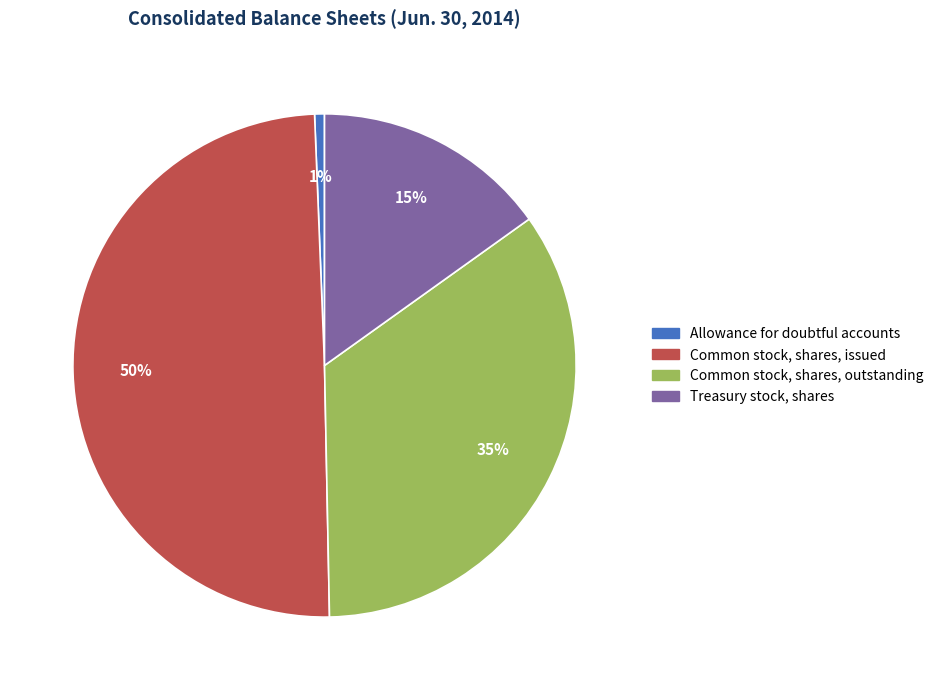

Is Common stock, shares, issued the majority of the pie?

No